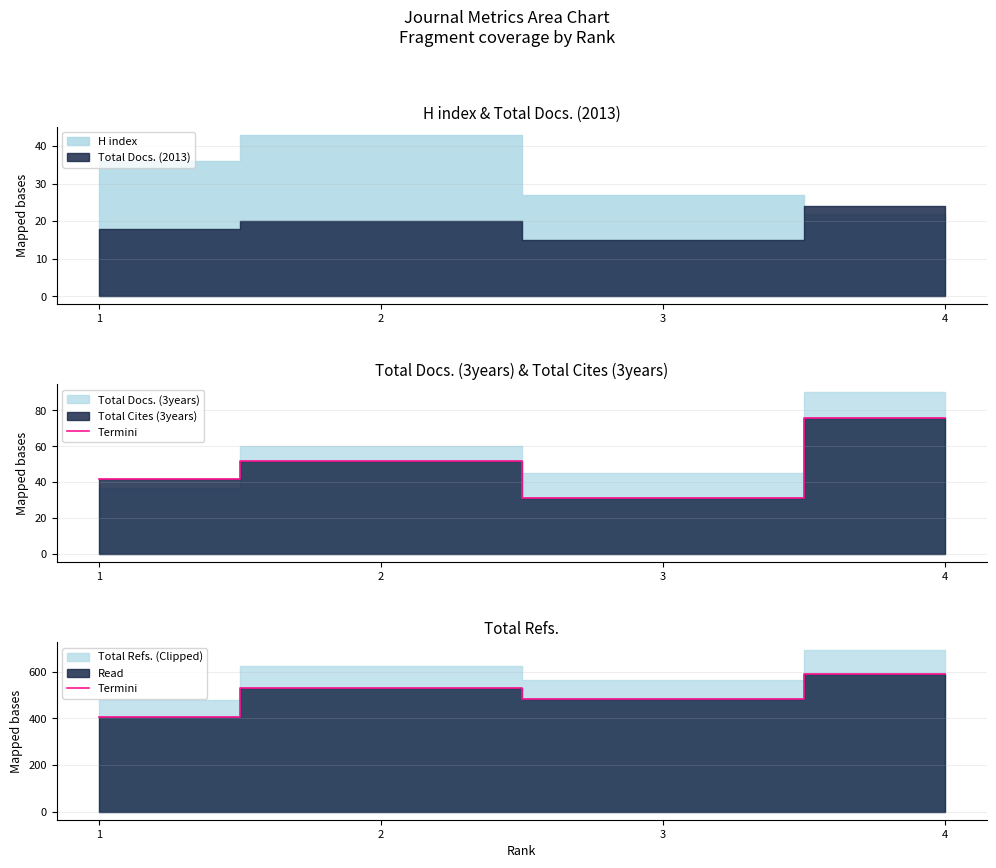

Rank the categories by value from highest to lowest.

4, 2, 3, 1